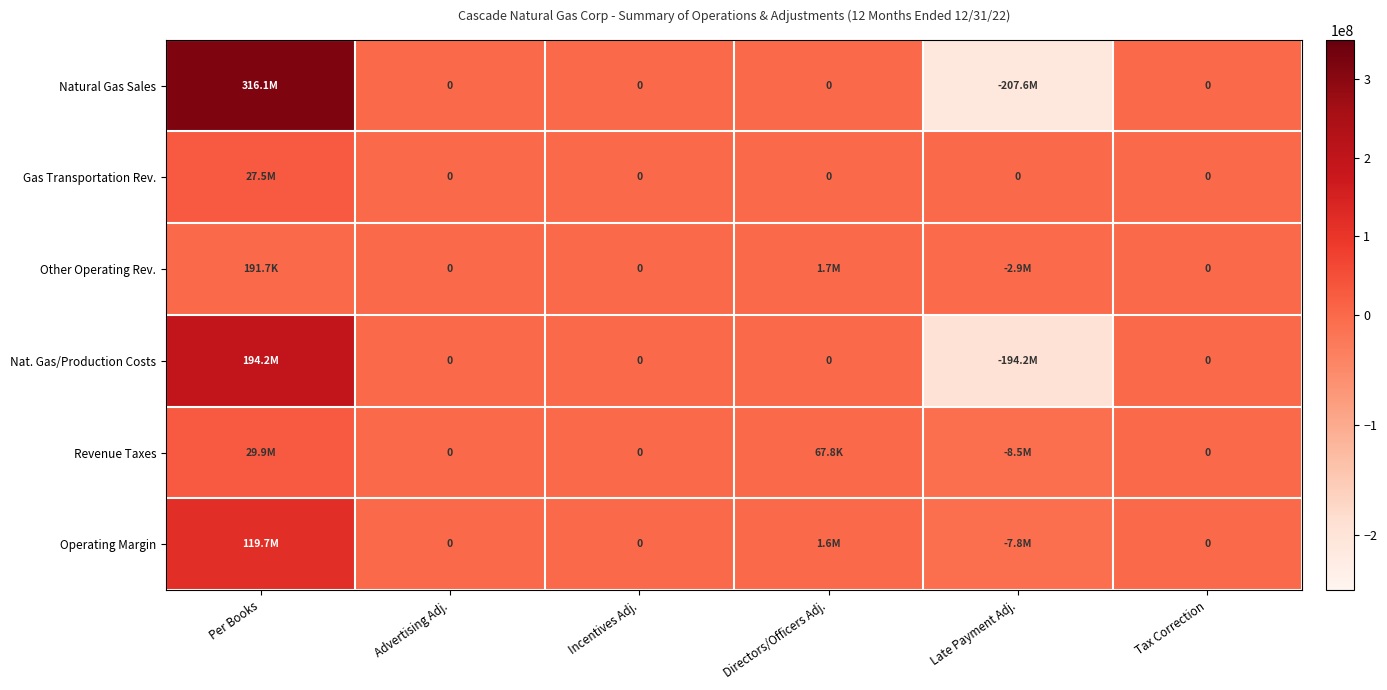

What is the total value across all series at Per Books?

687631015.1